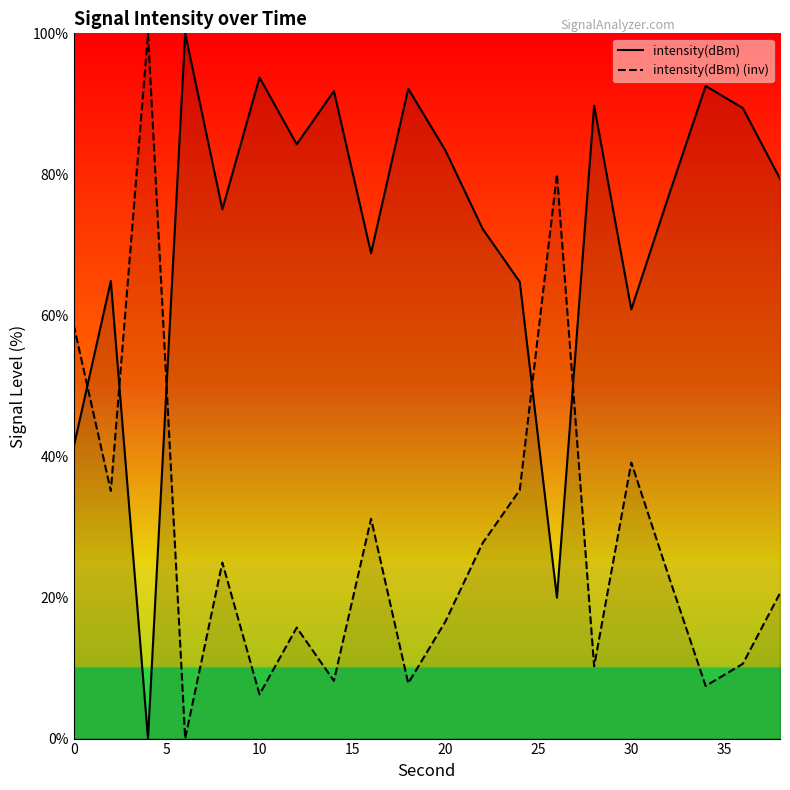

What is the difference between the maximum and minimum values in the intensity(dBm) (inv) series?

100.0